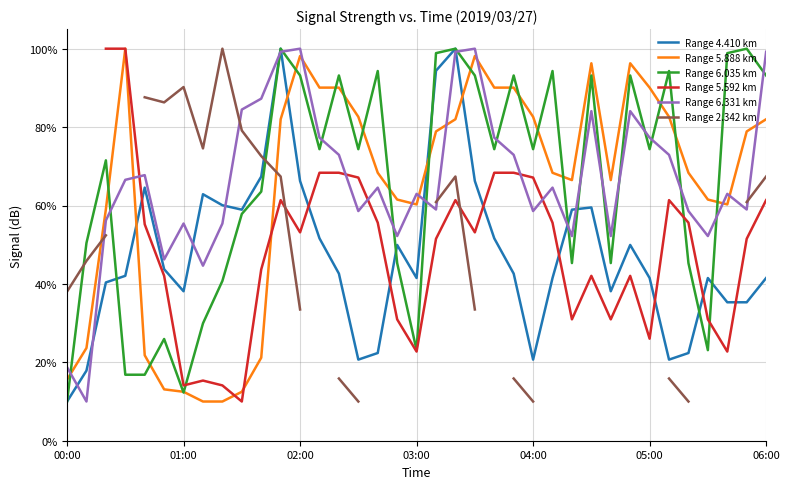

Which series ends up on top after the final intersection of Range 6.035 km and Range 4.410 km?

Range 6.035 km